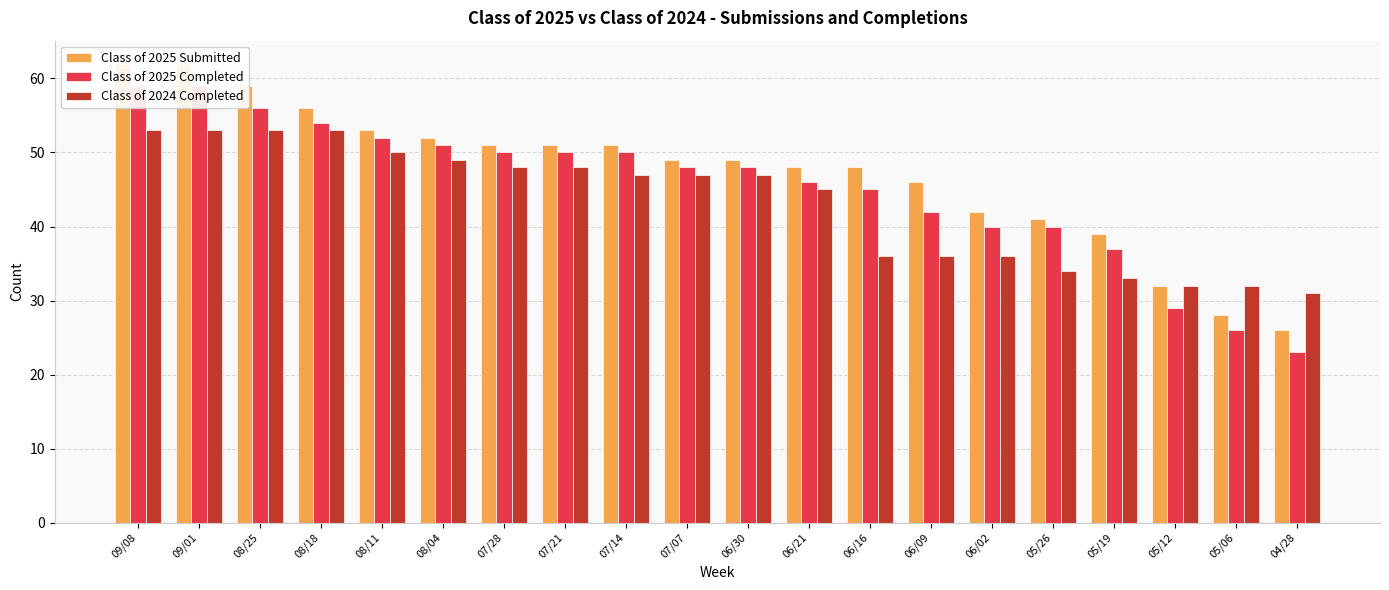

Which series has the largest range (max minus min)?

Class of 2025 Submitted